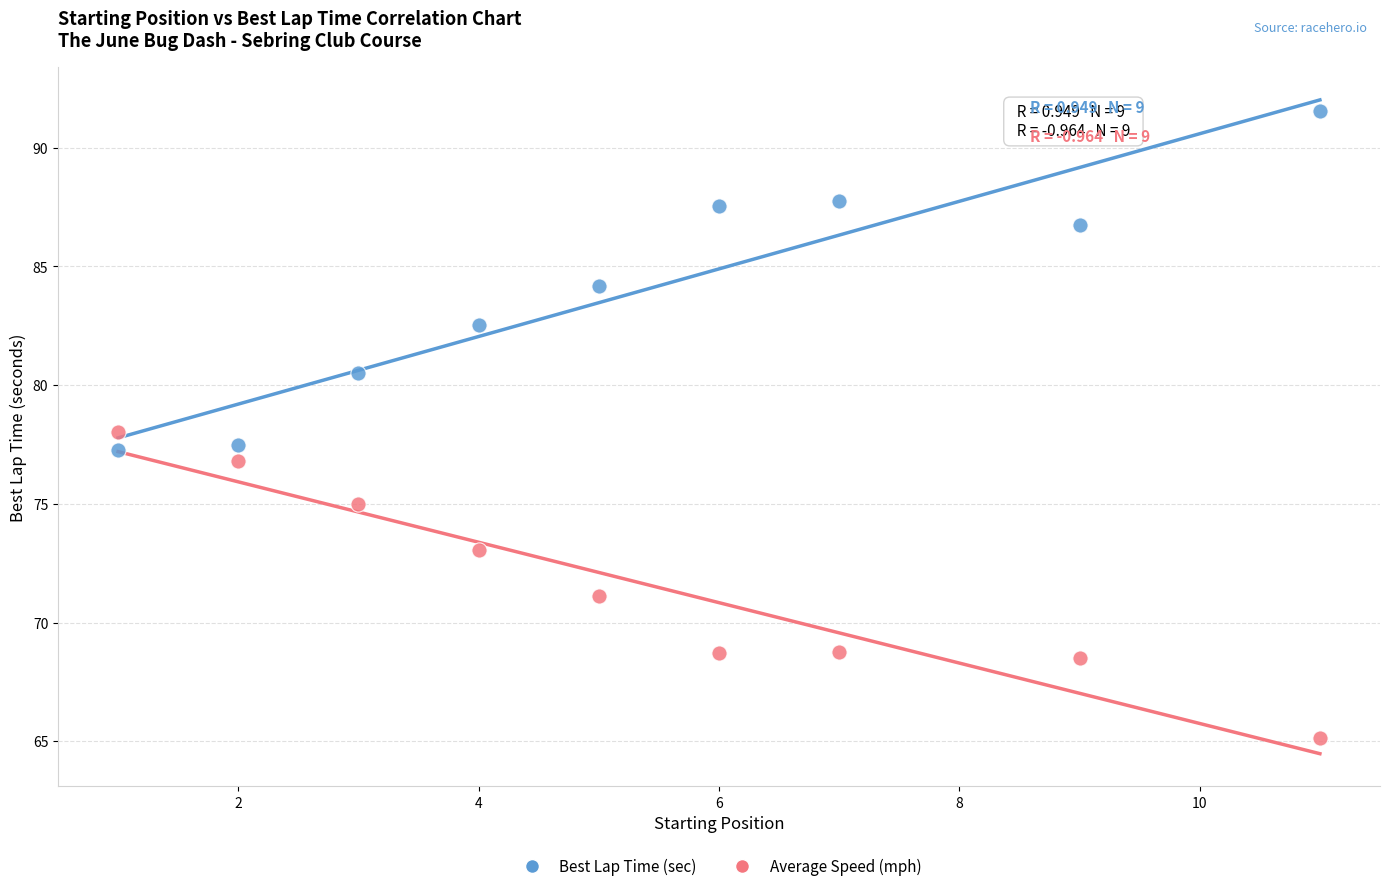

Which series contains the lowest Y value?

Average Speed (mph)